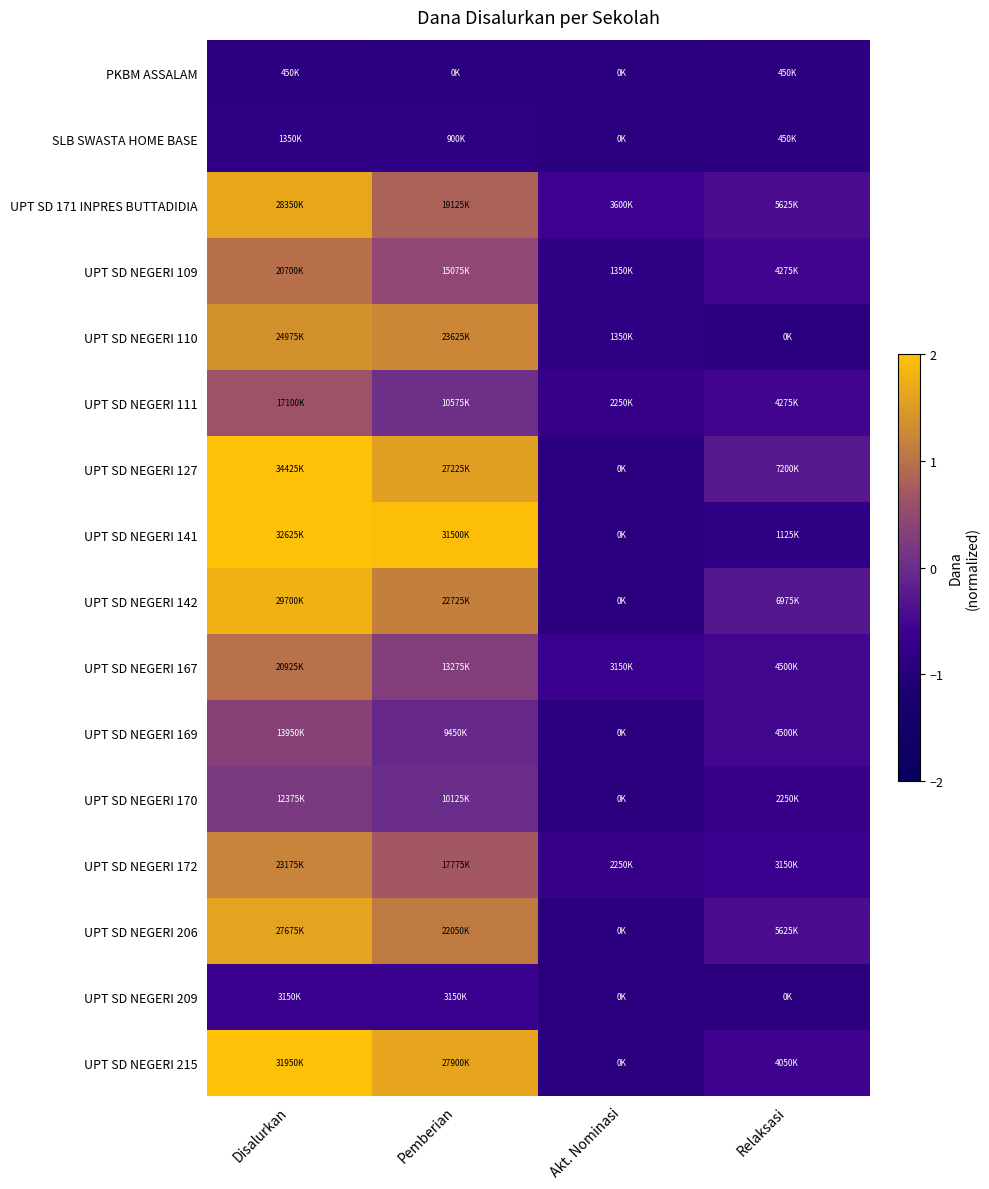

What is the minimum value shown in the chart?

-0.9